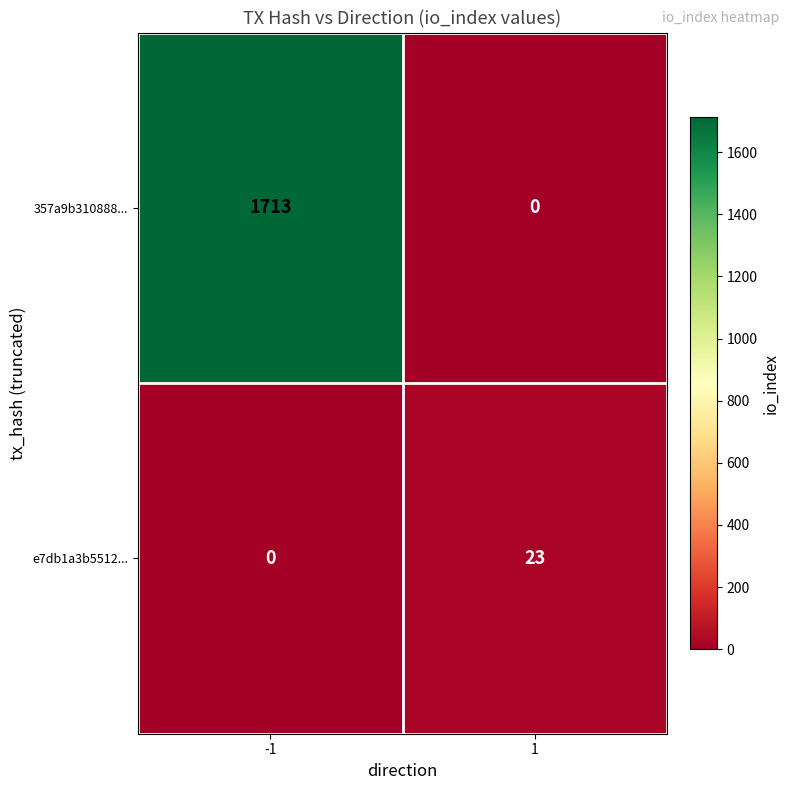

Is it true that e7db1a3b5512... equals 12 at 1?

False